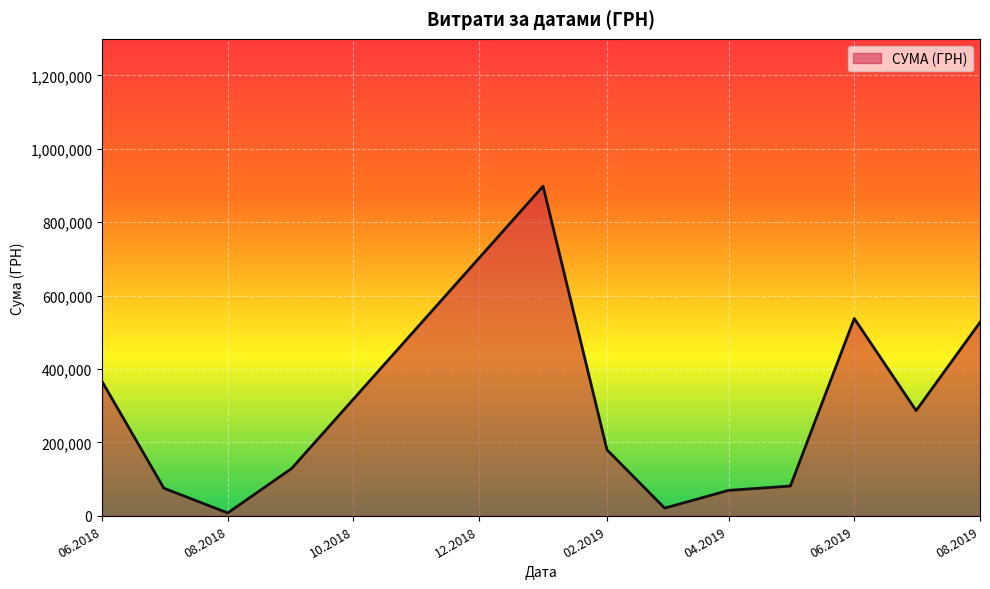

What is the greatest value displayed?

898101.4